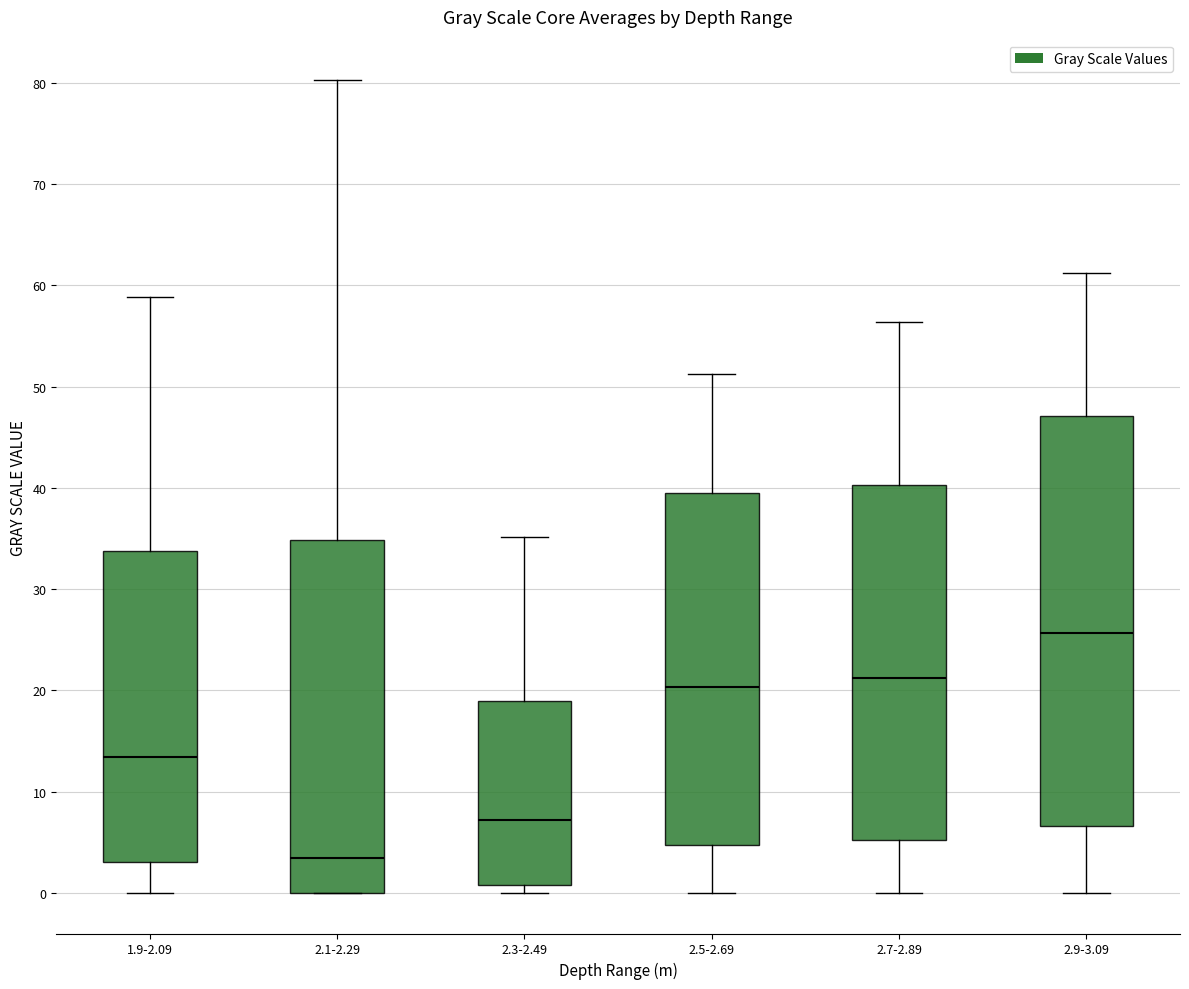

Where does the upper whisker of the box for 2.1-2.29 end on the y-axis? The values are not printed on the chart, so give them approximately, as read against the axis.

80